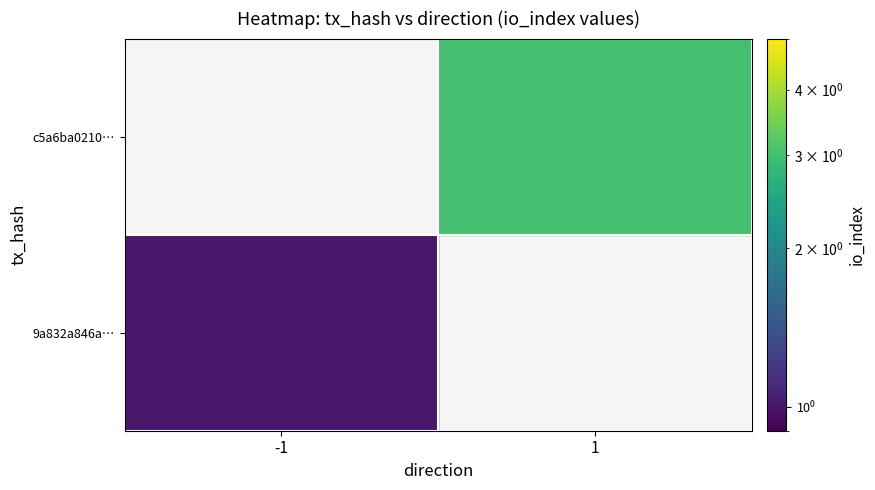

Which series has the largest range (max minus min)?

9a832a846a0f9140dcffb419211a5b01a485a2b